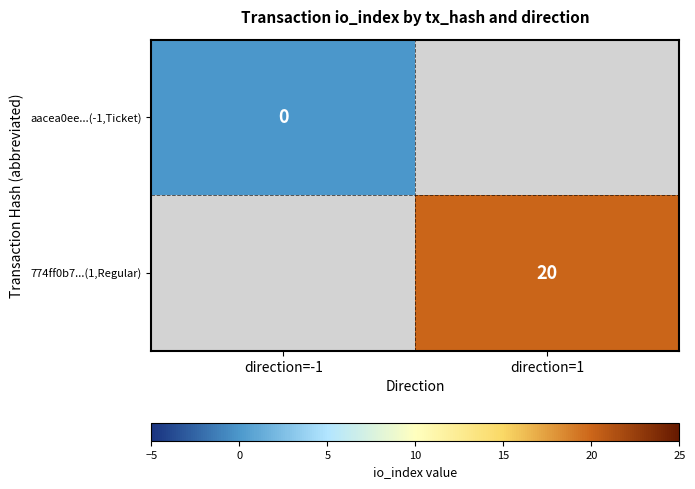

Is it true that 774ff0b7...(1,Regular) equals 20 at direction=1?

True